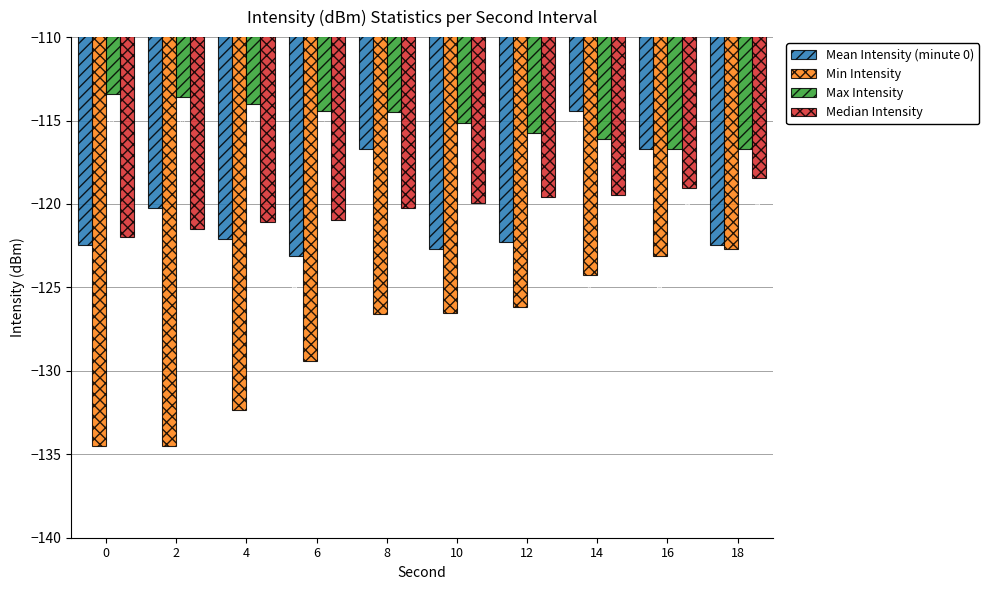

What is the sum of the Mean Intensity (minute 0) values at 16 and 12?

-239.0